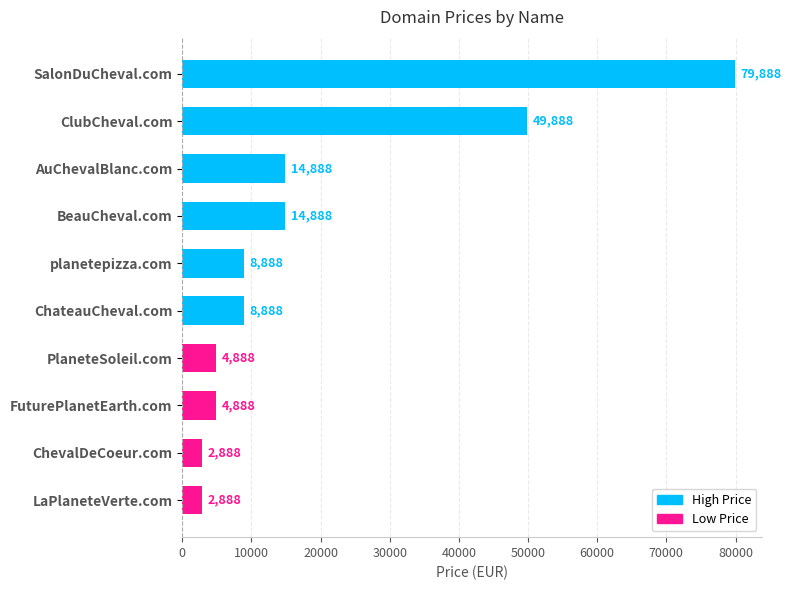

What is the sum of the values at SalonDuCheval.com and LaPlaneteVerte.com?

82776